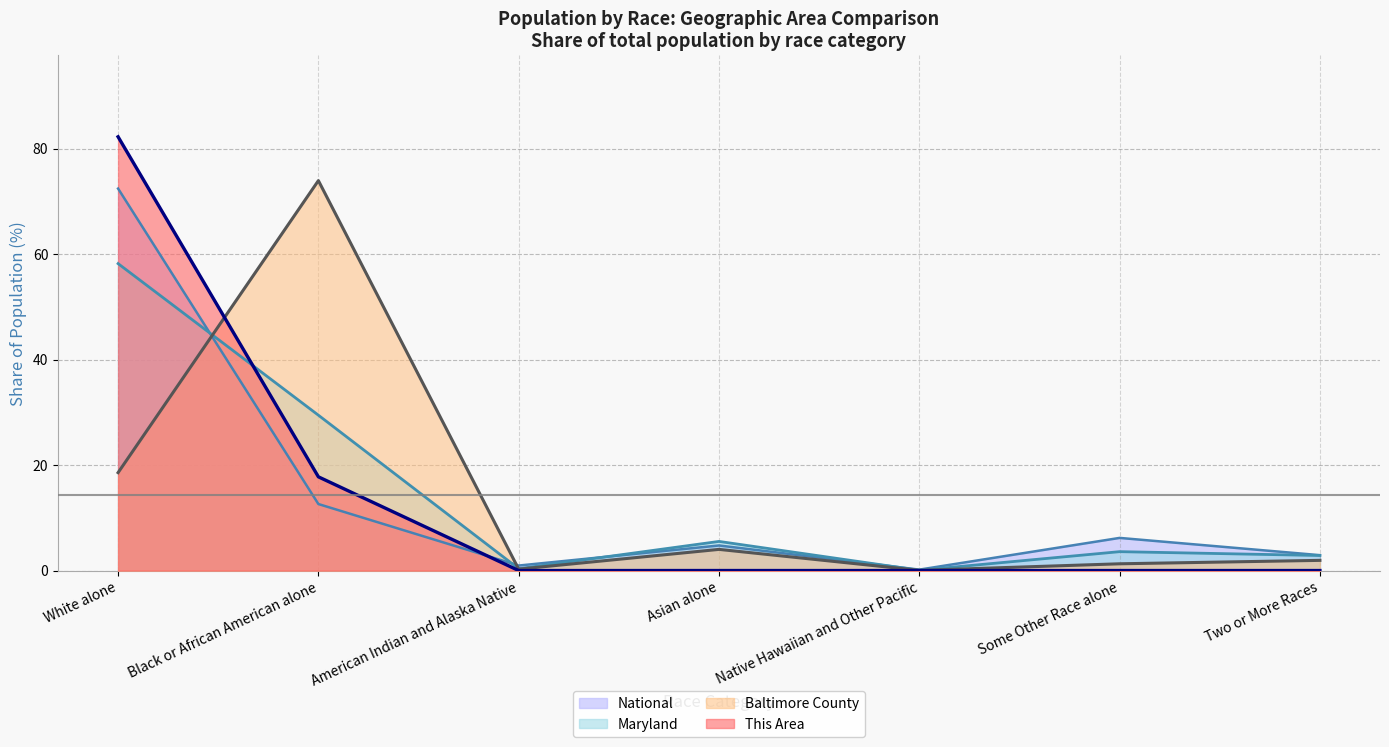

What is the sum of the Baltimore County (line) values at Native Hawaiian and Other Pacific and White alone?

18.6